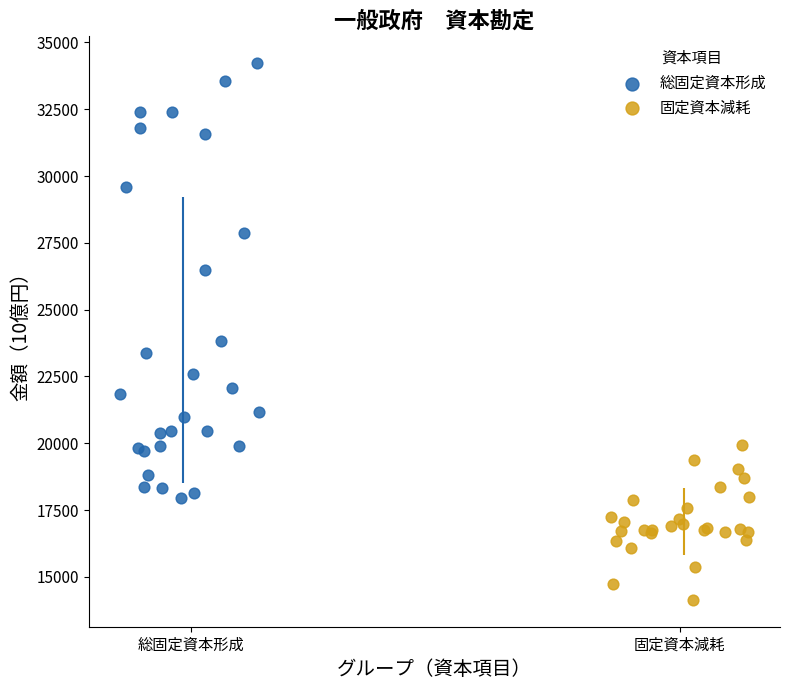

Which series has the largest Y range (max minus min)?

総固定資本形成